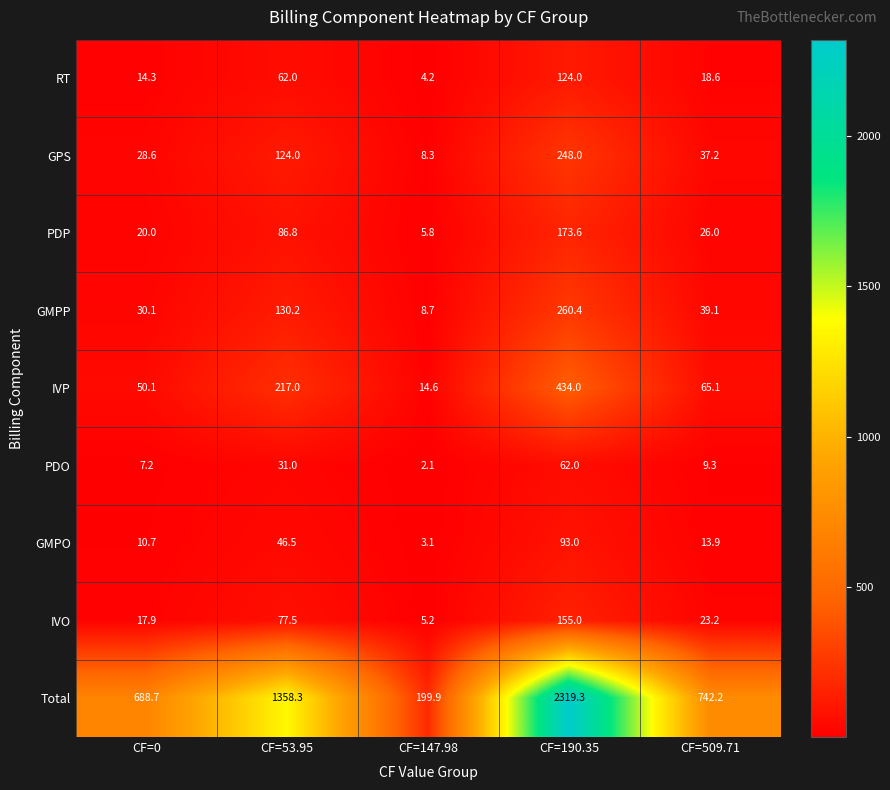

What is the minimum value for PDP?

5.8